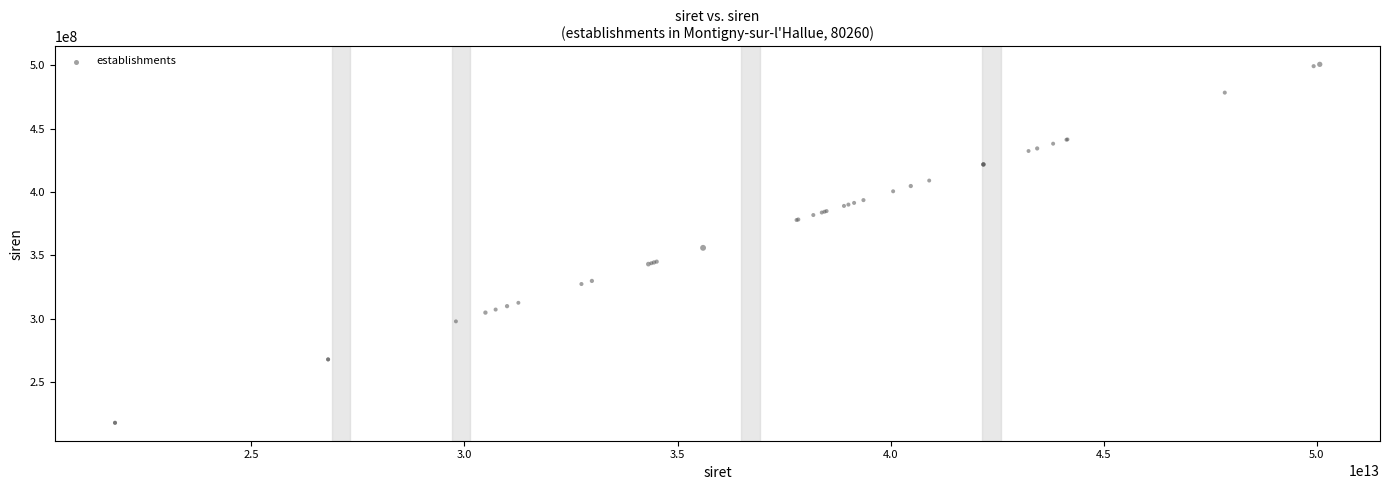

What Y value in the scatter plot is closest to 359360238?

356000224